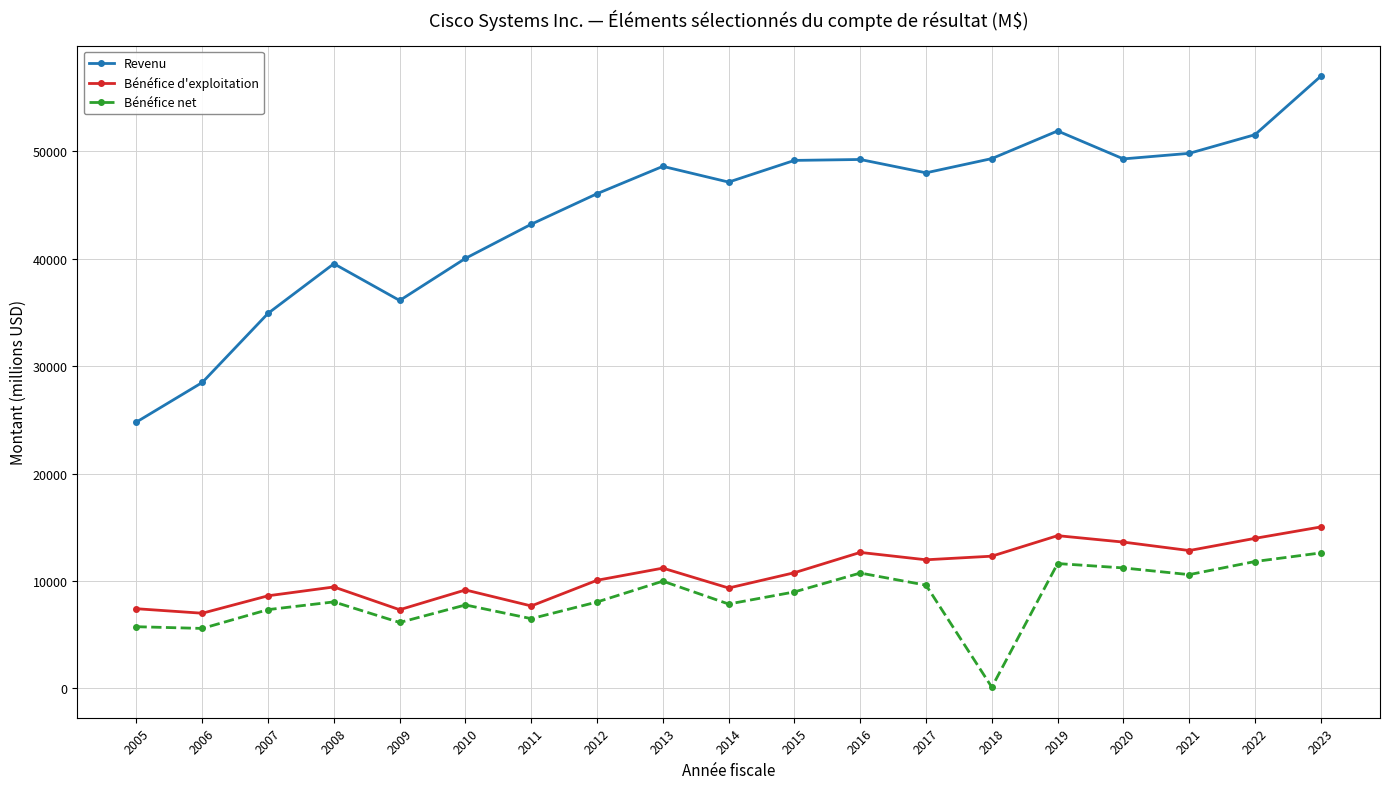

At which category does the chart reach its minimum across all series?

2018